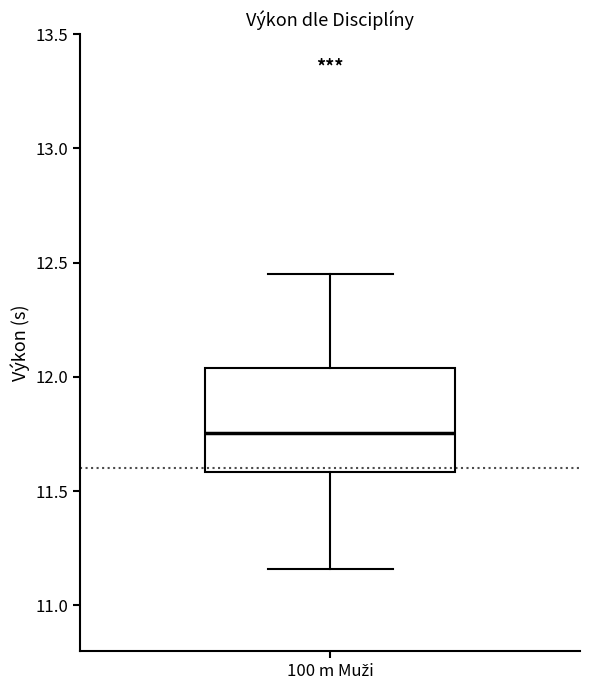

Read this box plot against the y-axis: the position of the median line, the range covered by the box, and the ends of both whiskers. The values are not printed on the chart, so give them approximately, as read against the axis.

median 11.75, box 11.60 to 12.05, whiskers 11.15 to 12.45